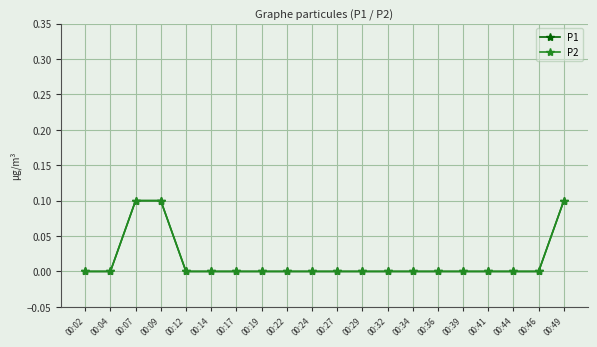

True or false: P2 and P1 cross at least once.

False